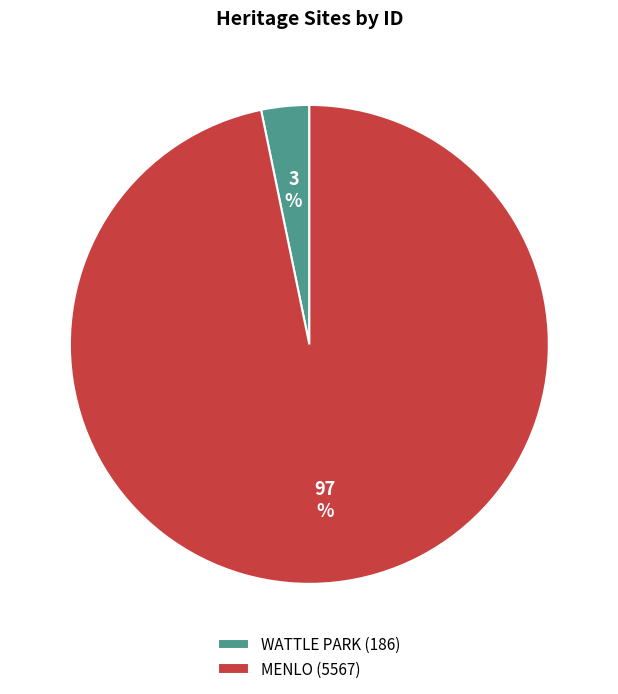

Between WATTLE PARK and MENLO, which is larger?

MENLO